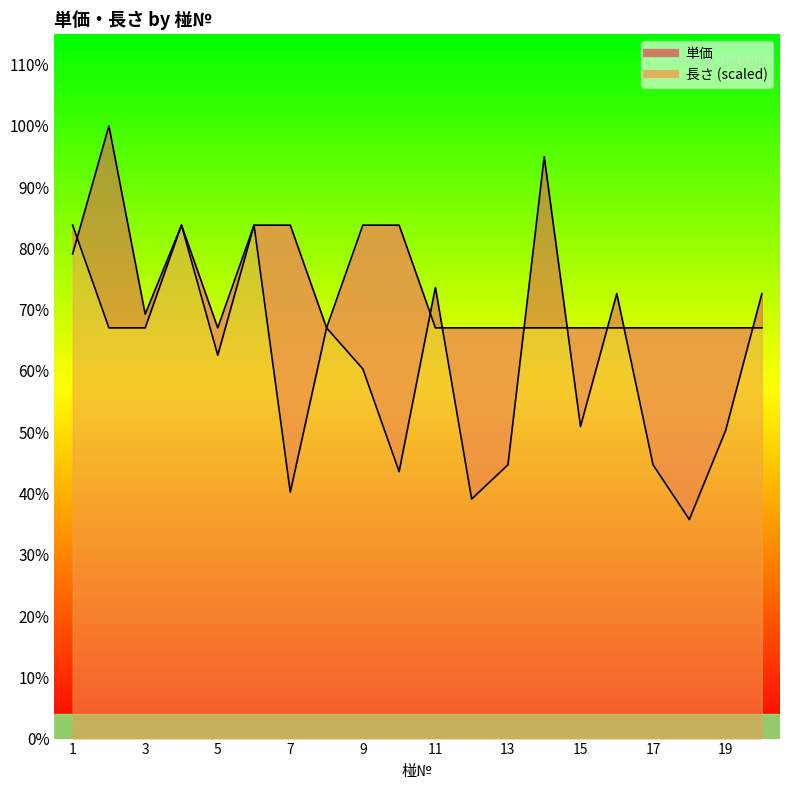

Reading left to right, extract all data points from this chart.

単価_line: 70800	89500	62000	75000	56000	75000	36000	60000	54000	39000	65900	35000	40000	85000	45600	65000	40000	32000	45000	65000
長さ_line: 75000	60000	60000	75000	60000	75000	75000	60000	75000	75000	60000	60000	60000	60000	60000	60000	60000	60000	60000	60000